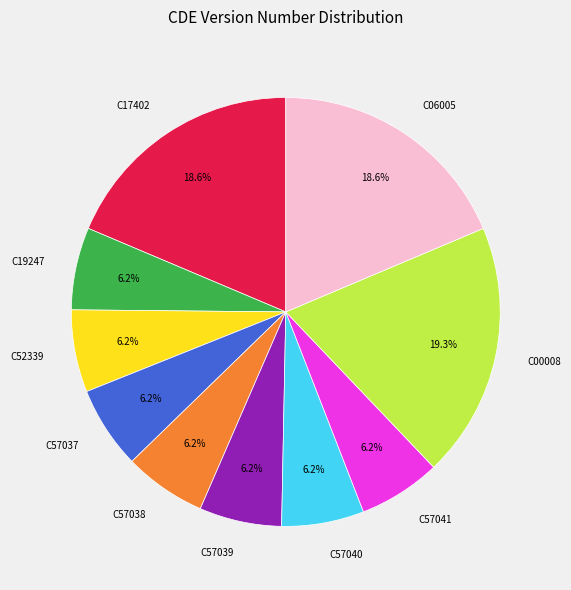

True or false: C57038 accounts for 6% of the total.

True